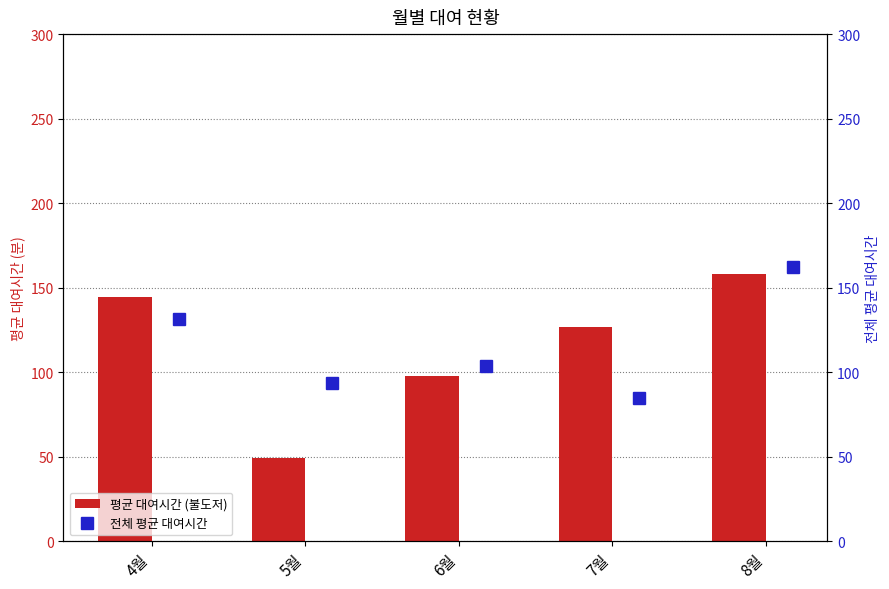

How many series are shown in this chart?

2